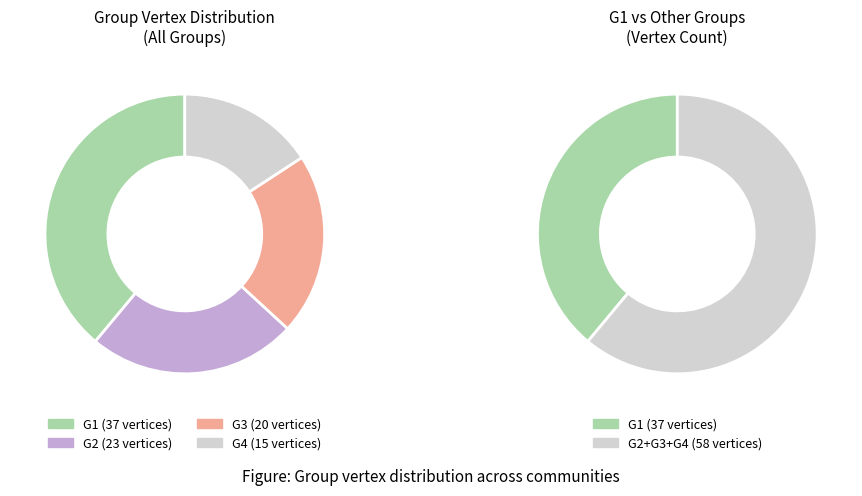

What is the smallest slice in the pie chart?

G4